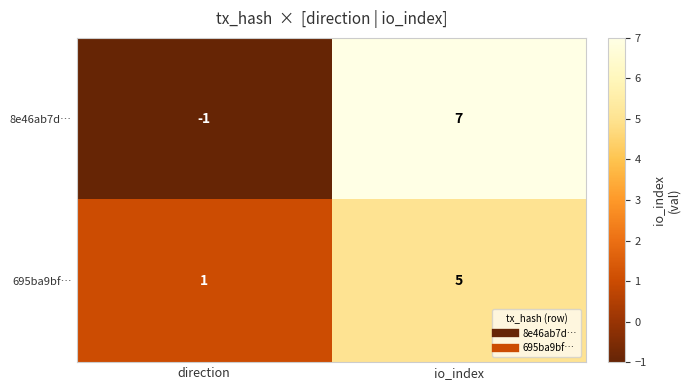

What is the spread (max minus min) of values at io_index?

2